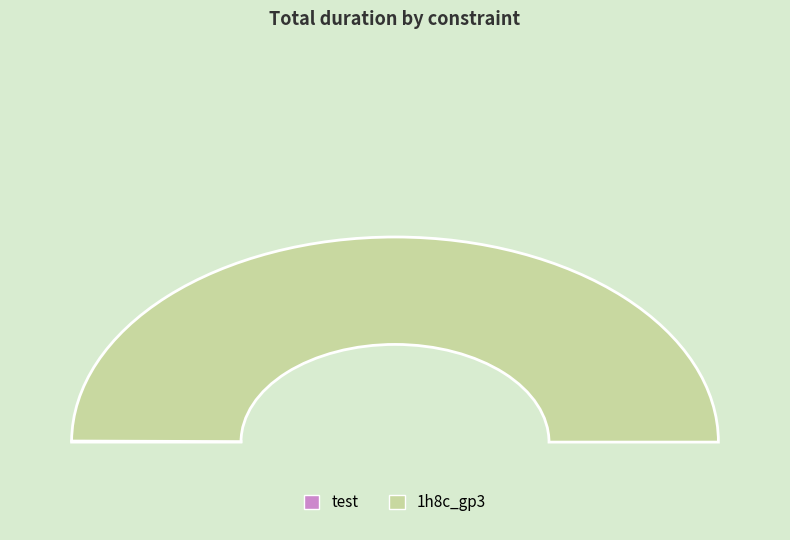

Do test and other together represent more than half of the pie?

Yes